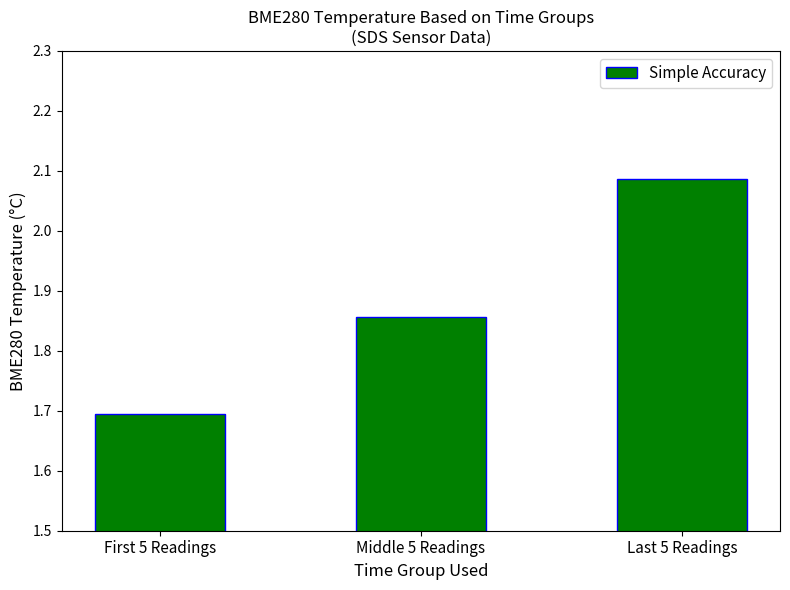

Between Middle 5 Readings and Last 5 Readings, which is larger?

Last 5 Readings